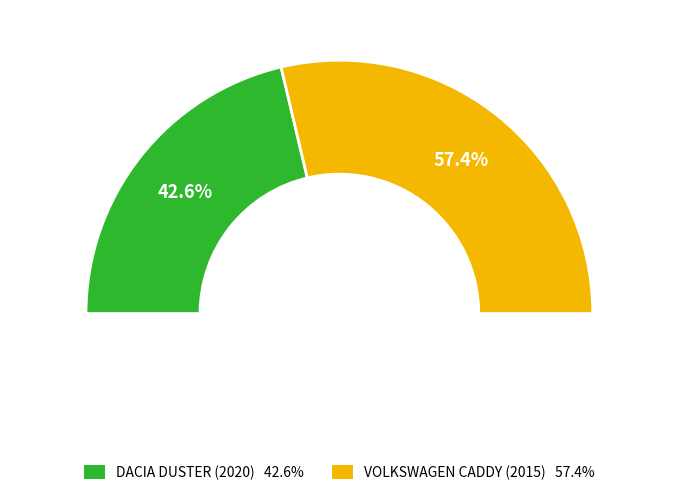

Count the number of slices in the pie.

2